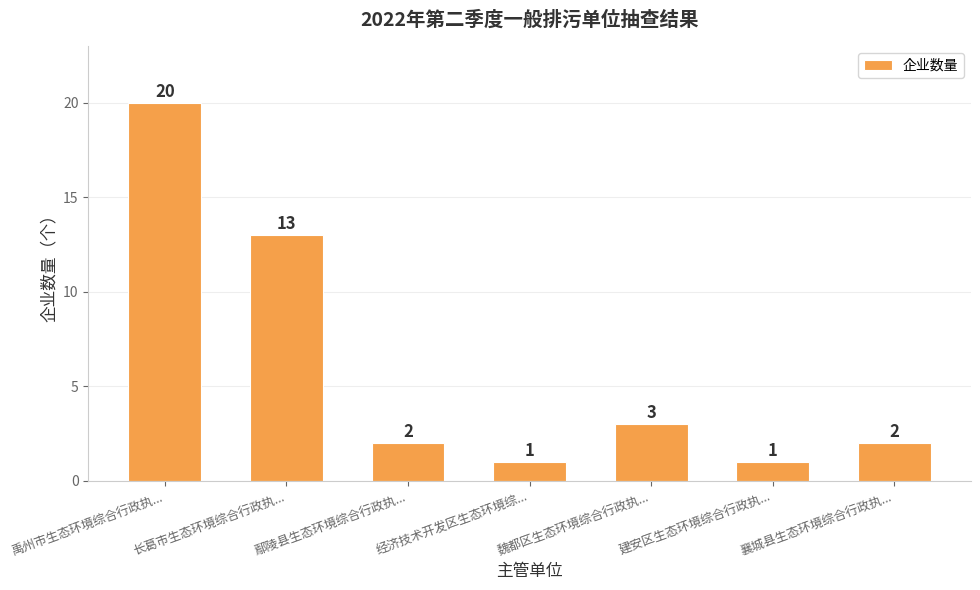

What is the approximate value at 禹州市生态环境综合行政执..., to the nearest 5?

20